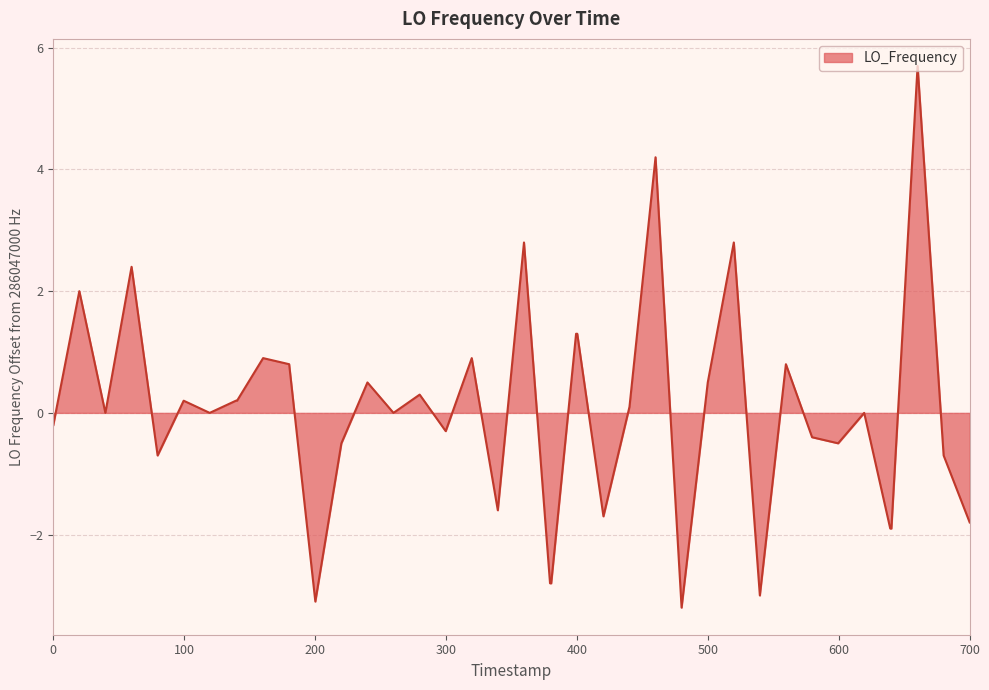

What is the difference between the maximum and minimum values?

8.9